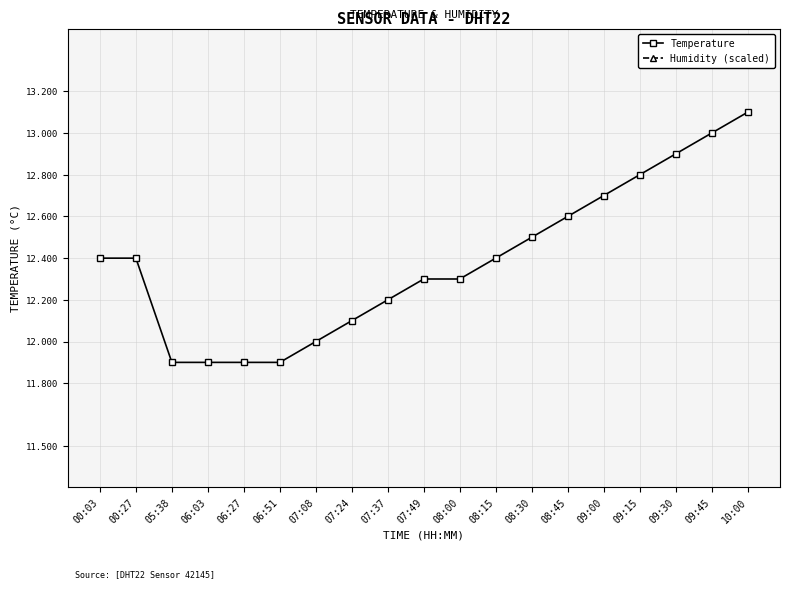

How many series are shown in this chart?

2